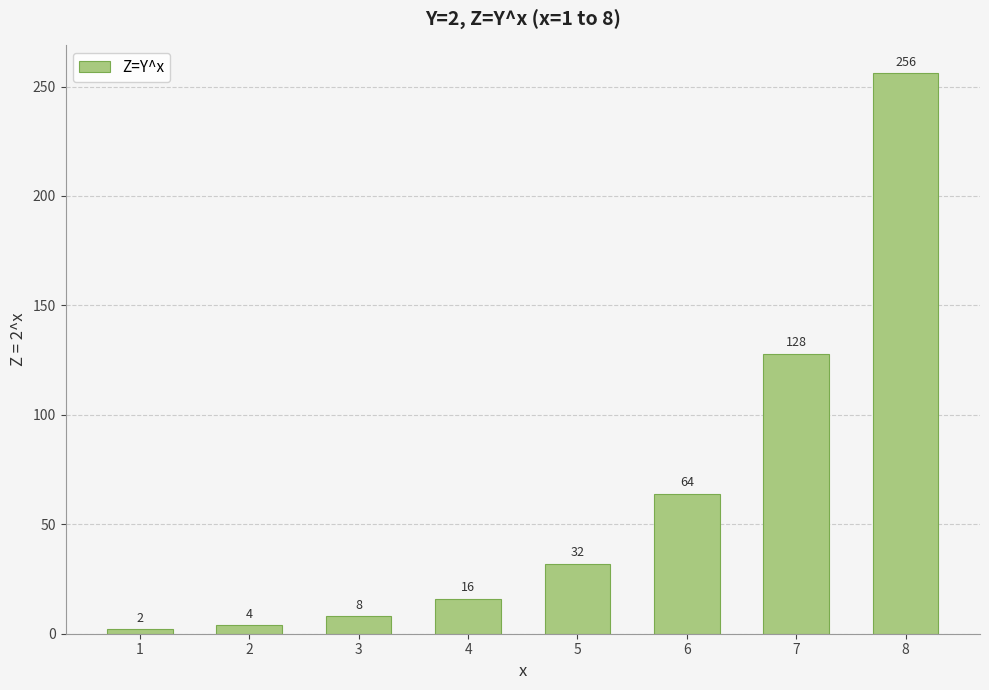

Where is the data nearest to the value 129?

7